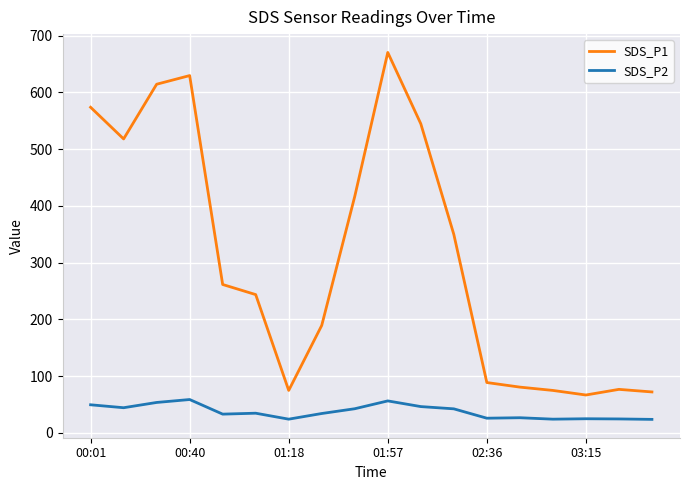

How many values in the SDS_P2 series are below 34?

8